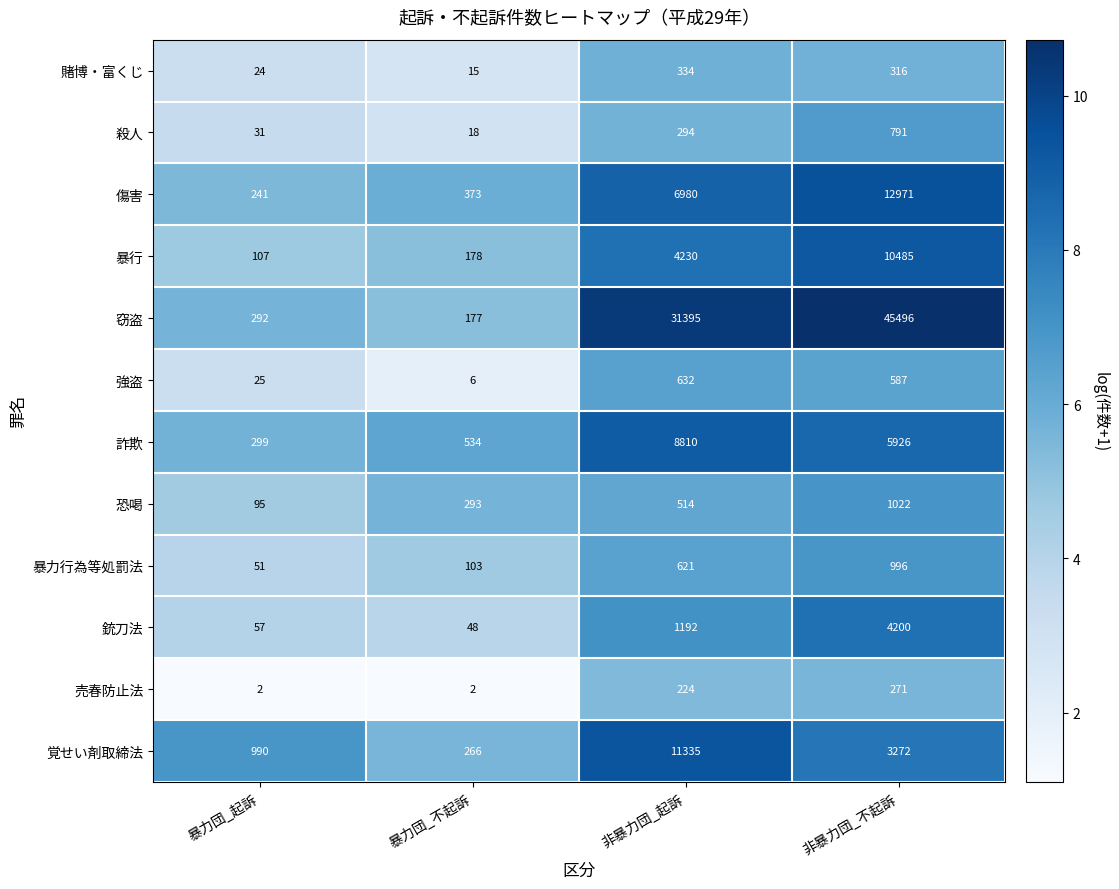

What is the highest value of the 強盗 series?

632